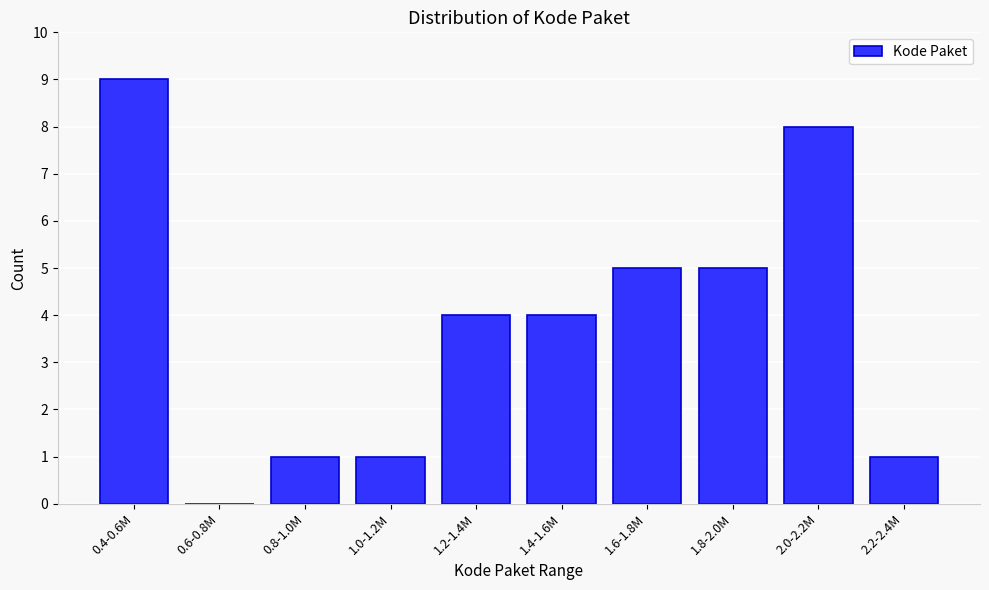

Reading right to left, list all the values displayed in this chart.

2.2-2.4M=1	2.0-2.2M=8	1.8-2.0M=5	1.6-1.8M=5	1.4-1.6M=4	1.2-1.4M=4	1.0-1.2M=1	0.8-1.0M=1	0.6-0.8M=0	0.4-0.6M=9